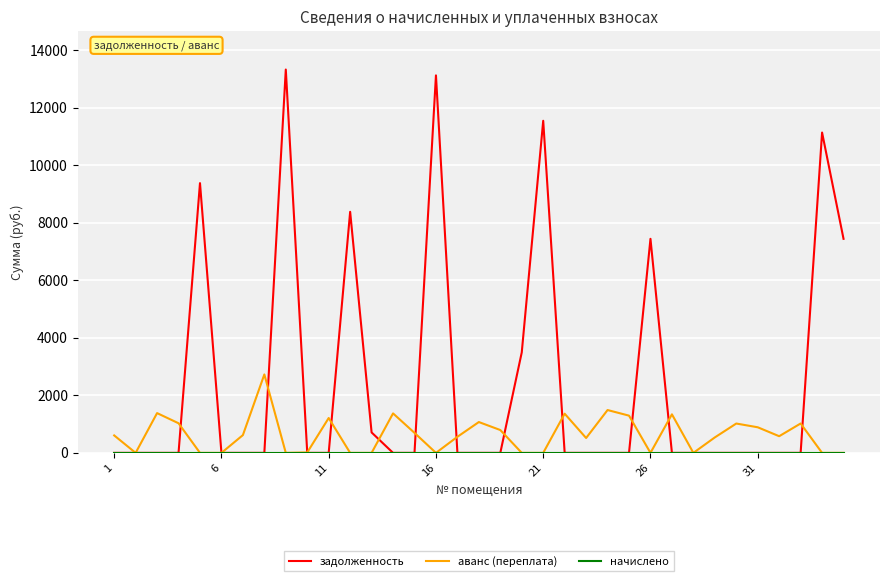

True or false: аванс (переплата) has more than 2 points higher than both neighbors.

True